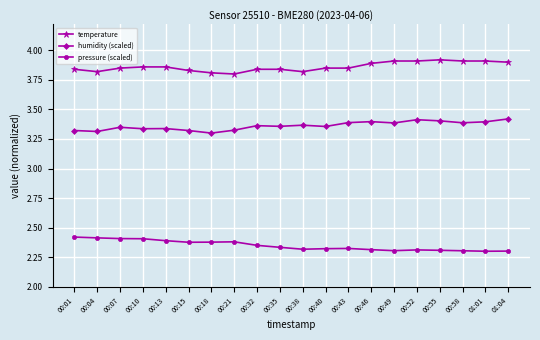

What is the difference between the second highest and minimum values in the temperature series?

0.1